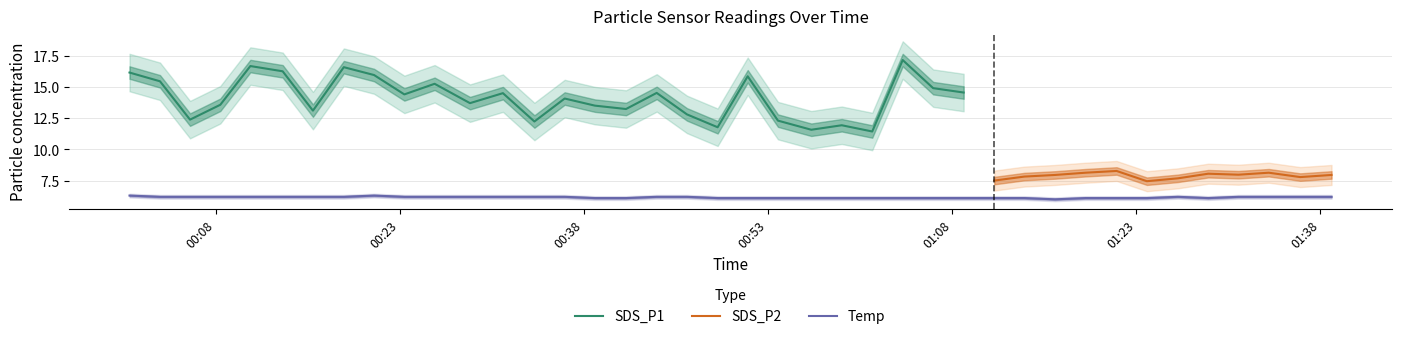

What is the difference between the second highest and second lowest values in the Temp series?

0.2